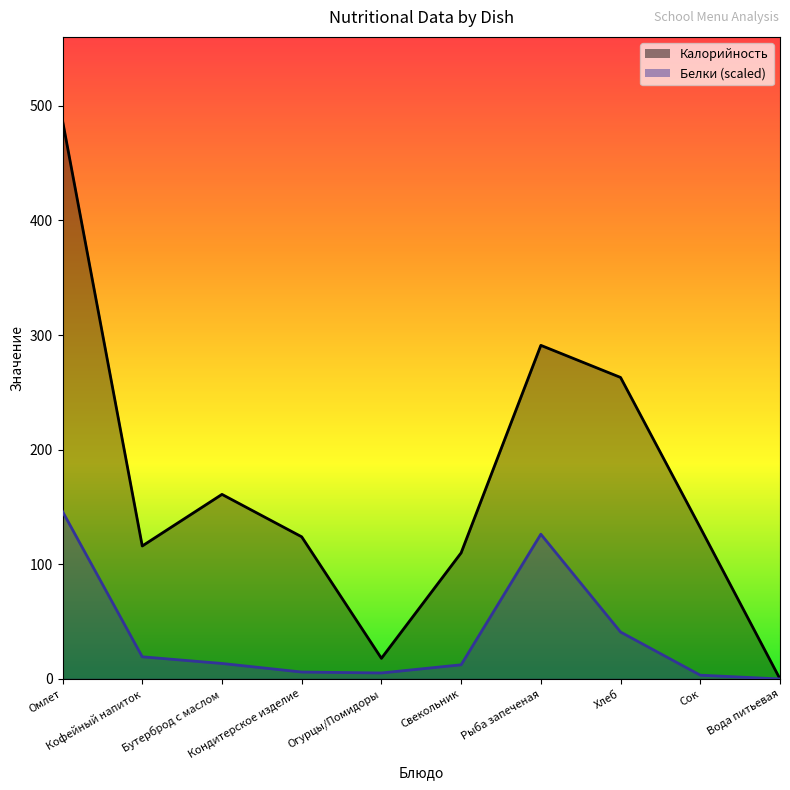

Reading left to right, extract all data points from this chart.

Калорийность: 487.0	116.0	161.0	124.0	18.0	110.0	291.0	263.0	132.0	0.0
Белки: 146.1	19.3	13.5	6.0	5.2	12.4	126.3	40.9	3.3	0.0